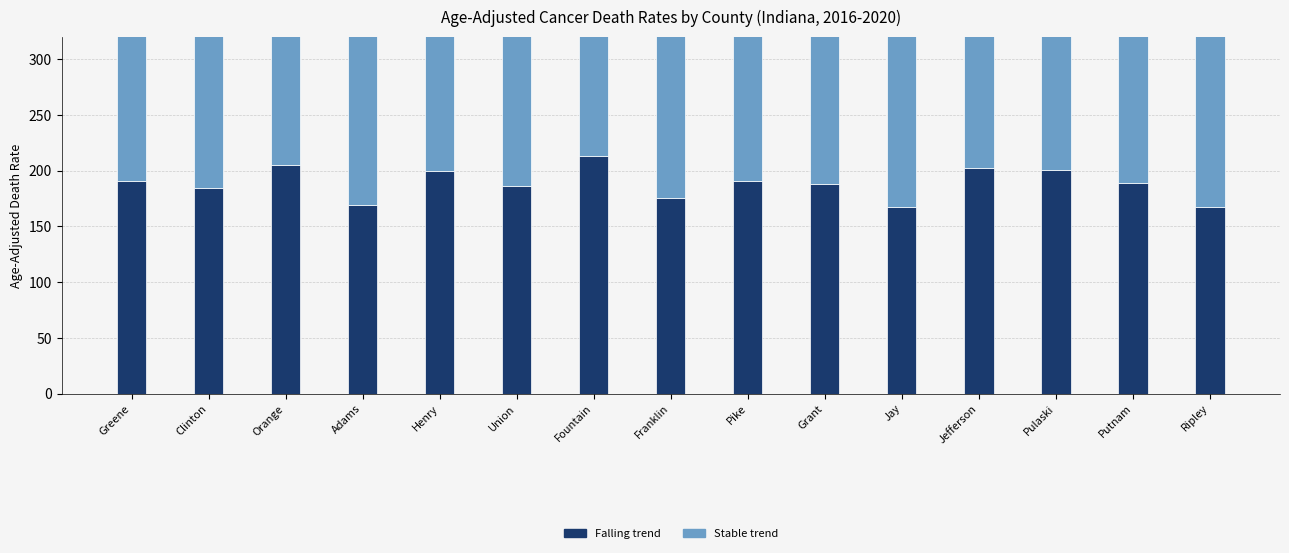

What is the value of the falling bar at the 9th from the left?

190.9